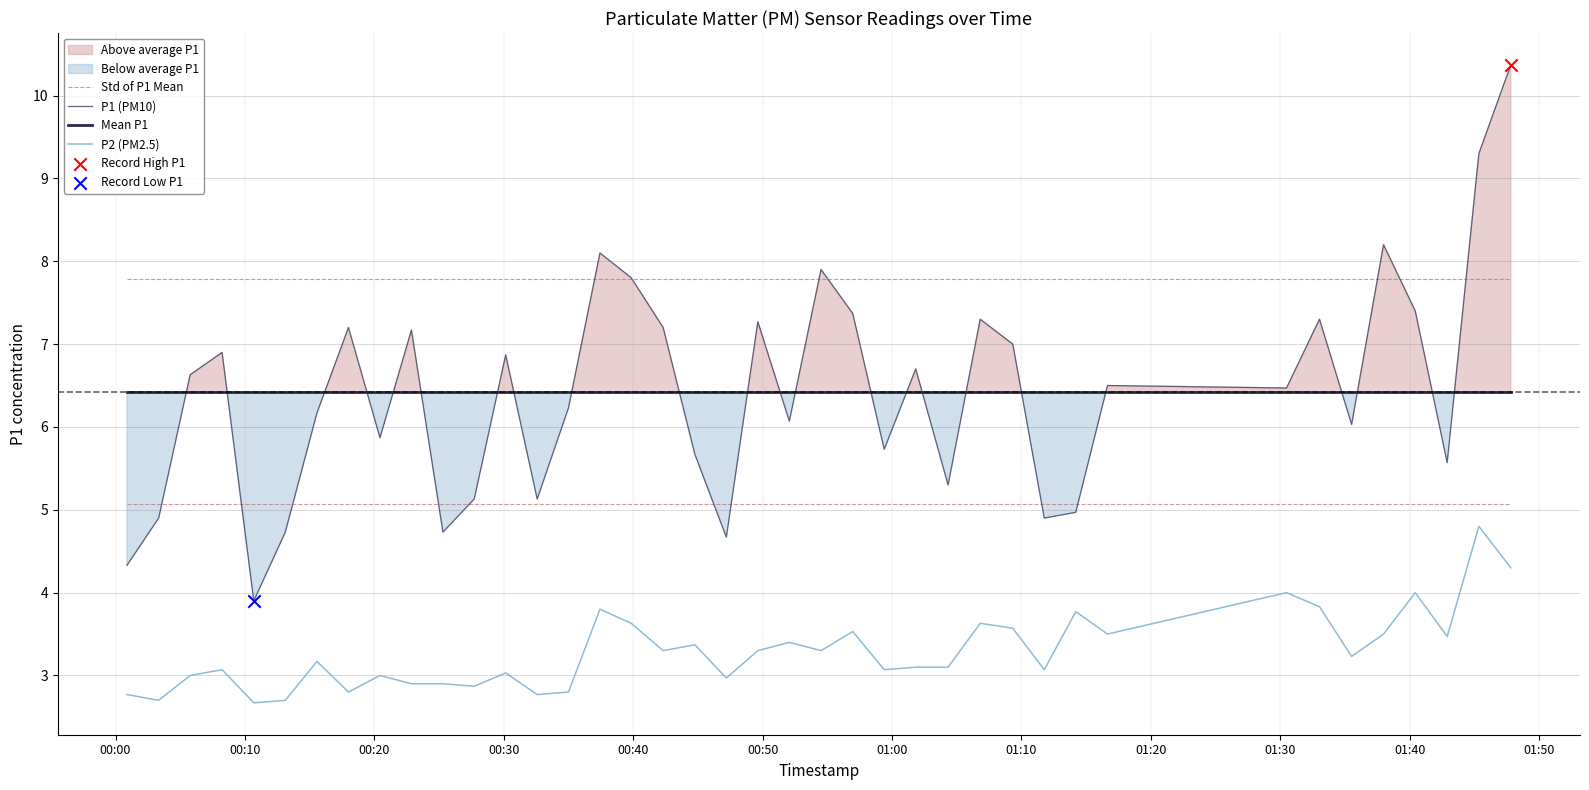

Which series has the largest total across all categories?

Std of P1 Mean